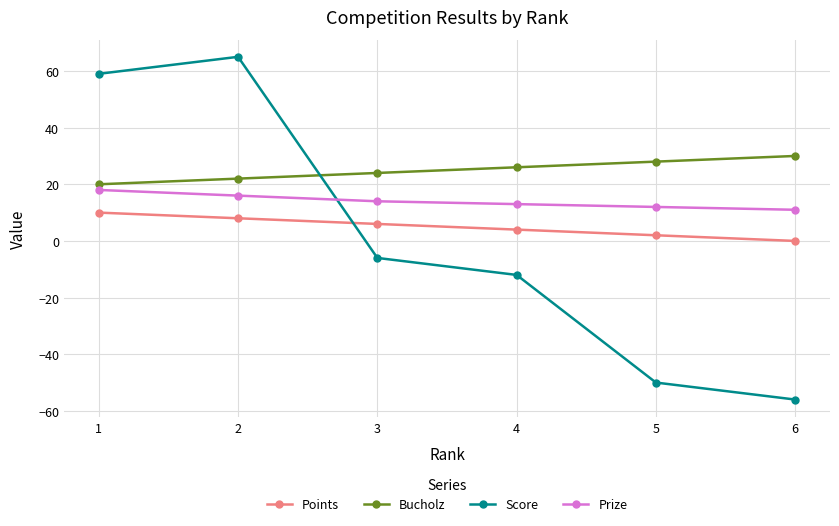

How many data points does each series have?

6